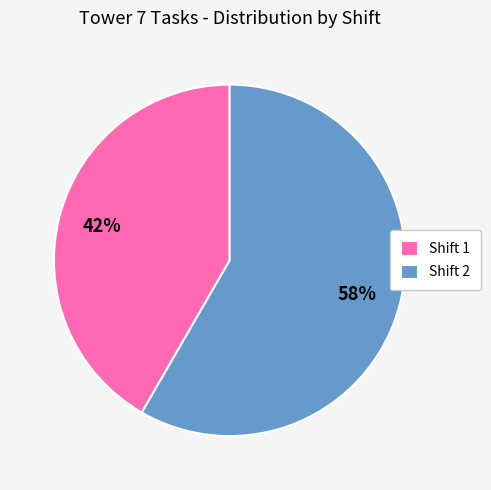

How many segments does this pie chart have?

2